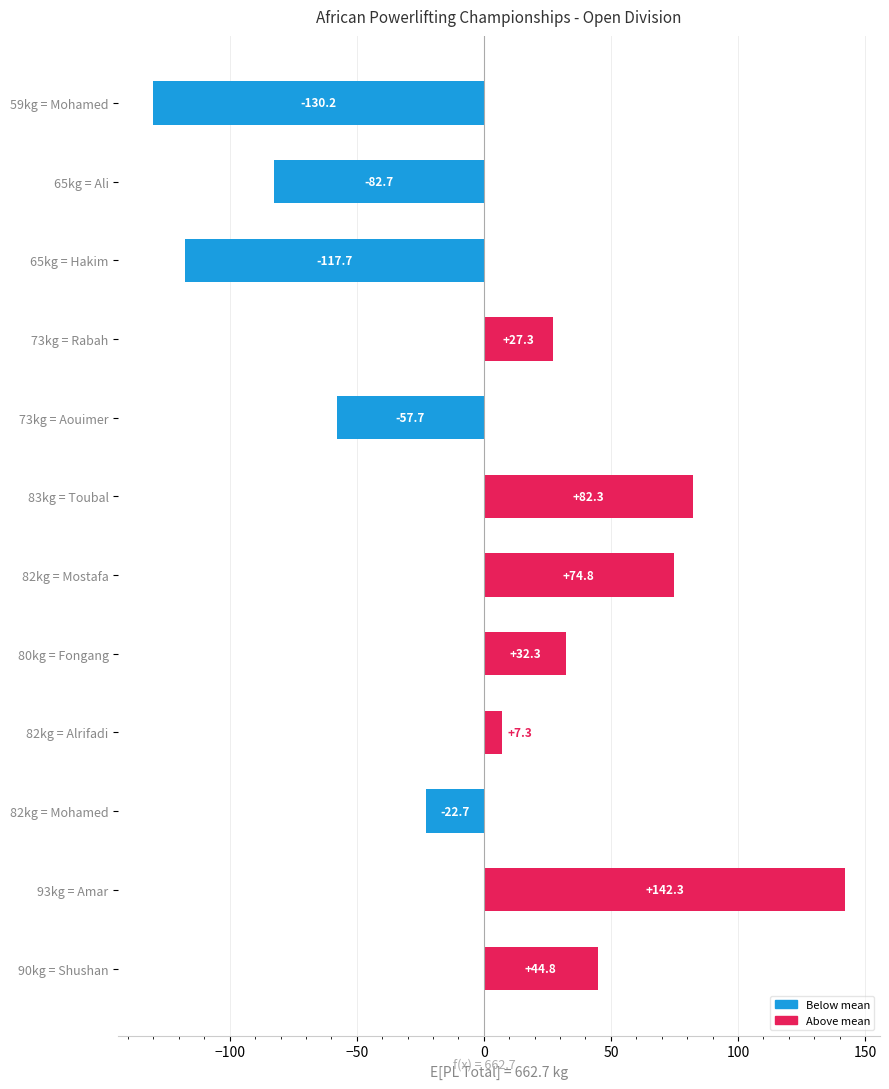

What is the difference between the values at 82kg = Mostafa and 80kg = Fongang?

42.5